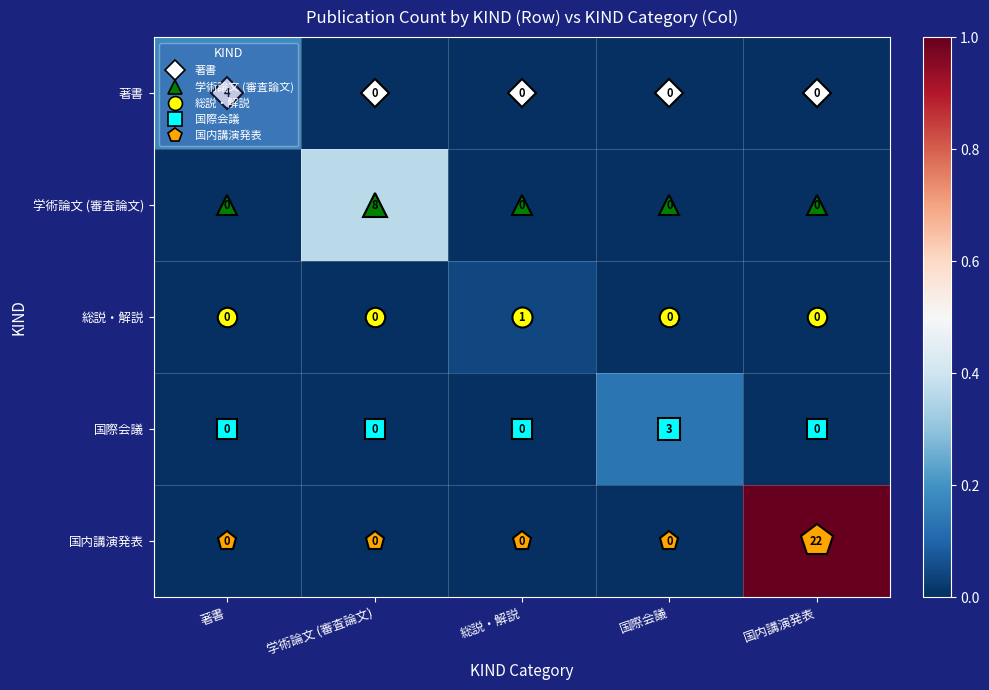

What is the greatest value displayed?

22